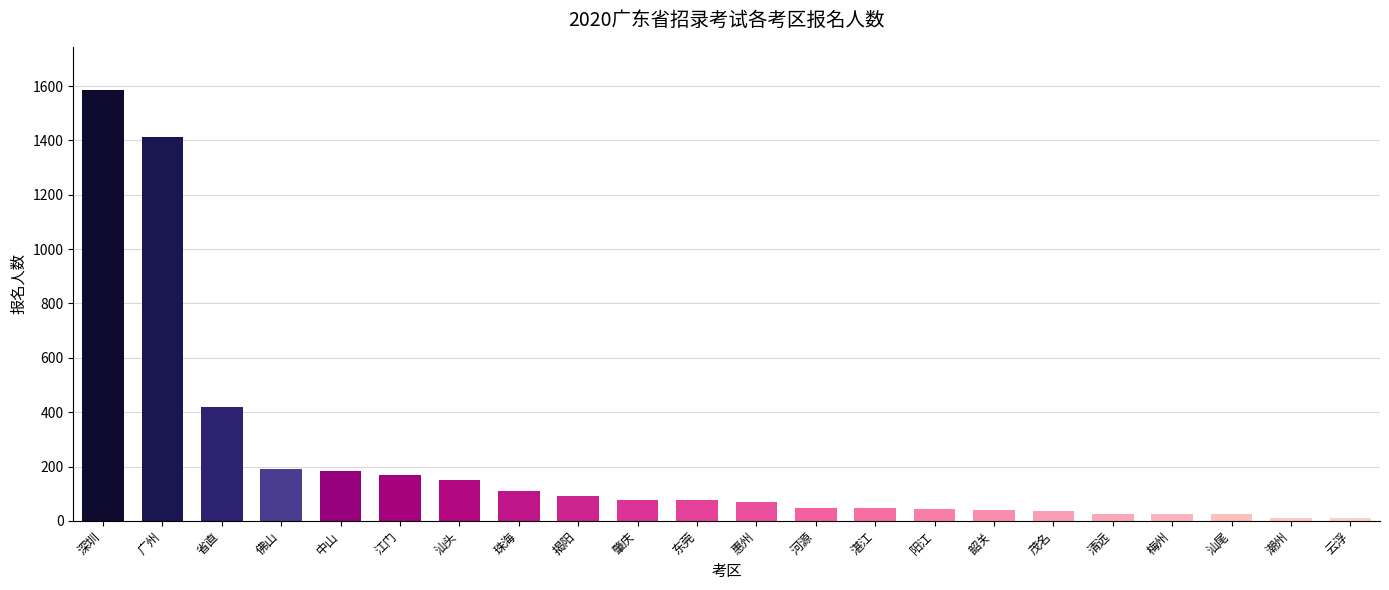

What is the change in value from 广州 to 潮州?

-1400